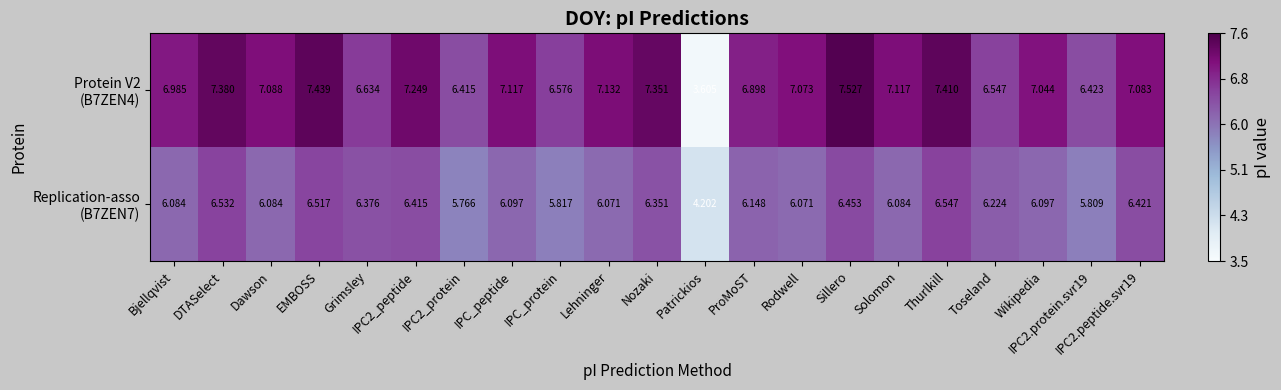

Which category has the highest value across all series?

Sillero